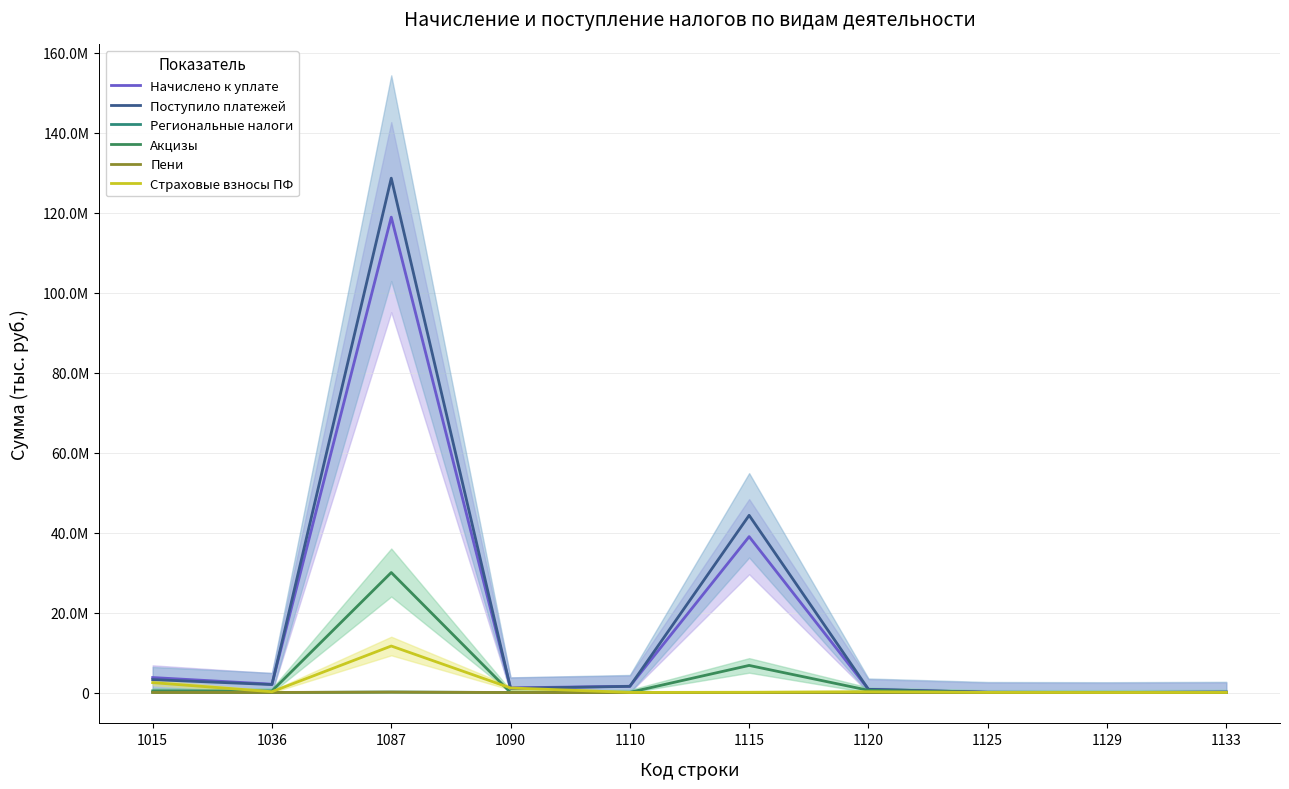

Which series has the widest spread of values?

Поступило платежей